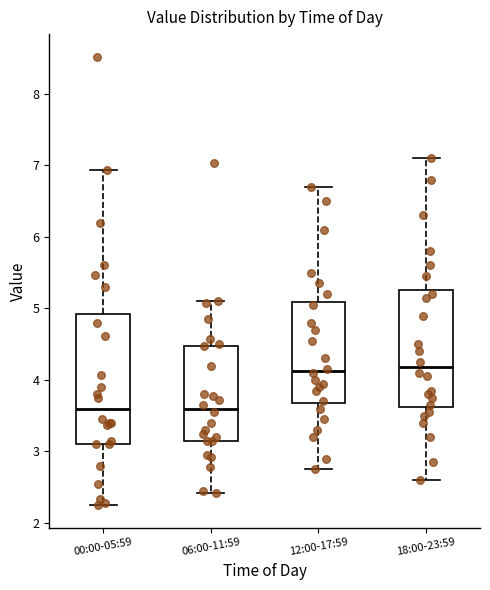

Reading left to right, transcribe this box plot: for each box, give where its median line is, the range the box spans, and where its two whiskers end, as read against the y-axis. The values are not printed on the chart, so give them approximately, as read against the axis.

00:00-05:59: median 3.6, box 3.1 to 4.9, whiskers 2.3 to 6.9
06:00-11:59: median 3.6, box 3.2 to 4.5, whiskers 2.4 to 5.1
12:00-17:59: median 4.1, box 3.7 to 5.1, whiskers 2.8 to 6.7
18:00-23:59: median 4.2, box 3.6 to 5.3, whiskers 2.6 to 7.1